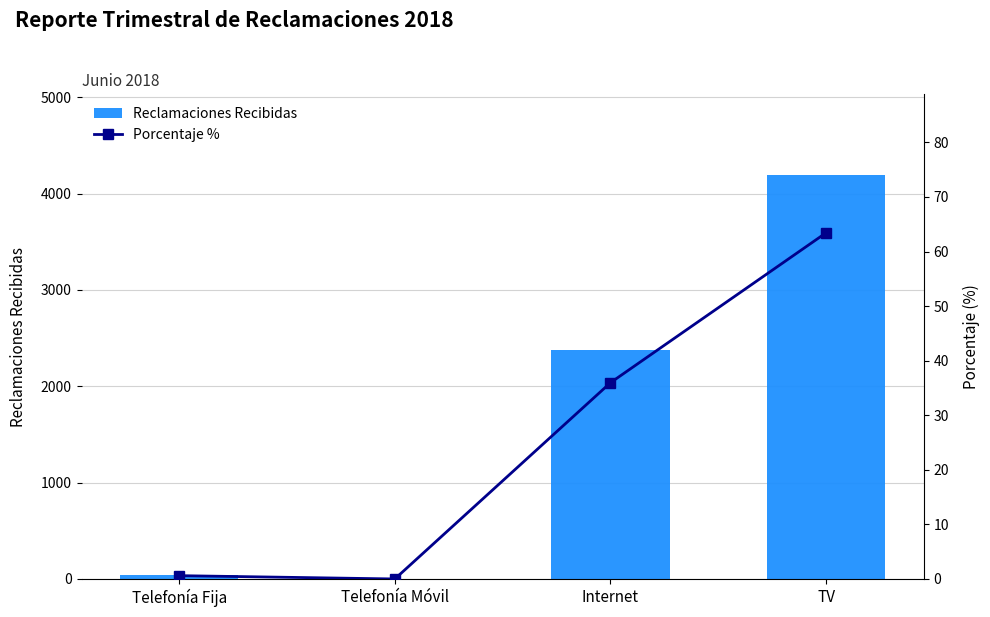

List the labels in order of Reclamaciones Recibidas value, largest first.

TV, Internet, Telefonía Fija, Telefonía Móvil